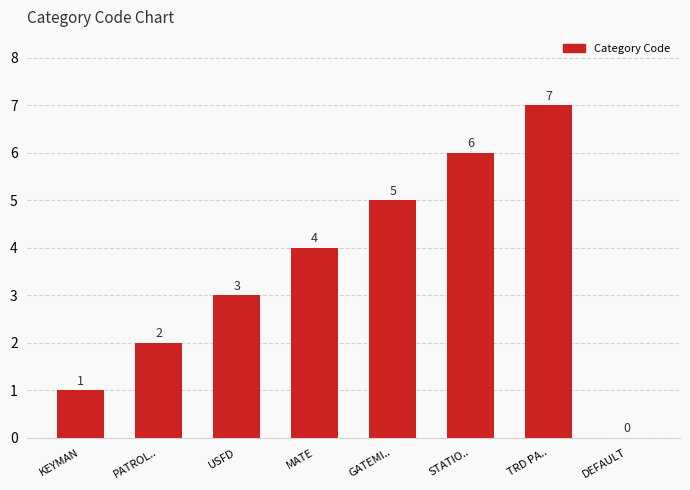

Which category has the highest value across all series?

TRD PA..